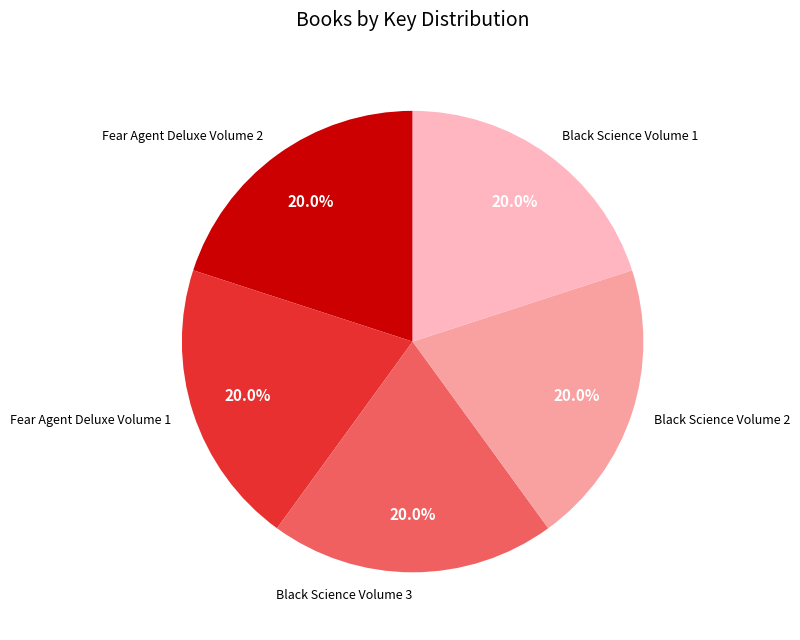

Is the sum of Black Science Volume 1 and Fear Agent Deluxe Volume 2 greater than half?

No